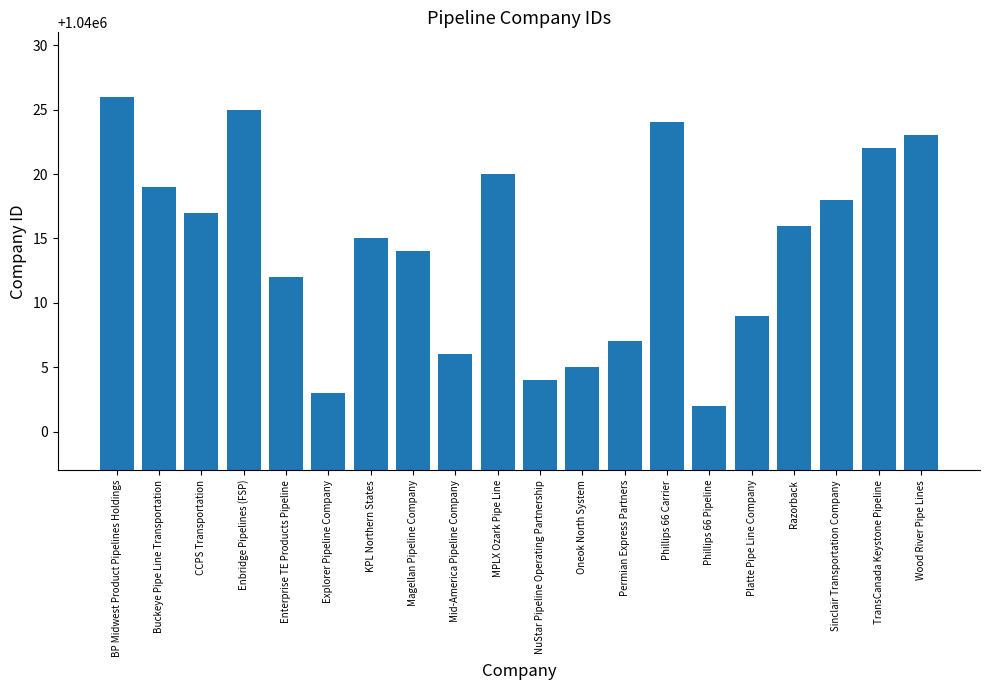

Which has a higher value, Permian Express Partners or Platte Pipe Line Company?

Platte Pipe Line Company